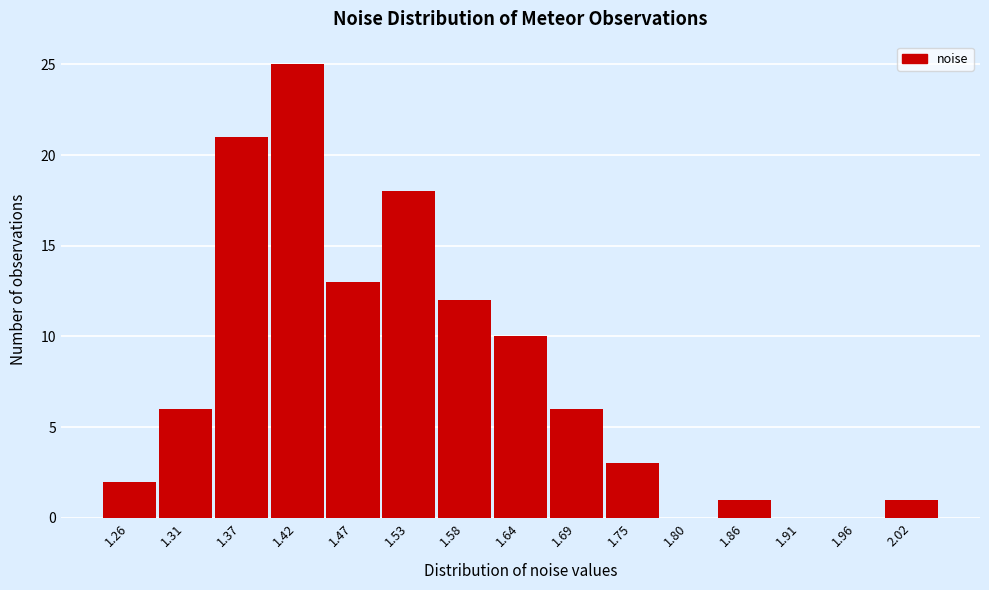

Reading right to left, extract all data points from this chart.

2.02=1	1.96=0	1.91=0	1.86=1	1.80=0	1.75=3	1.69=6	1.64=10	1.58=12	1.53=18	1.47=13	1.42=25	1.37=21	1.31=6	1.26=2